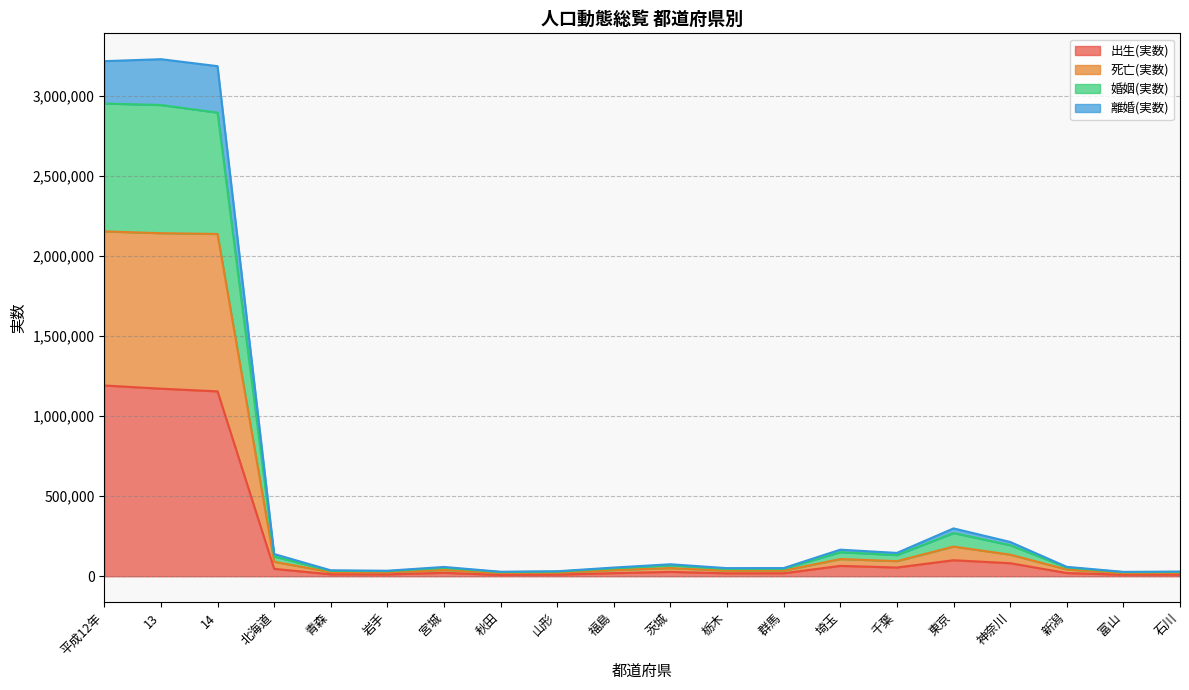

How many data points does each series have?

20